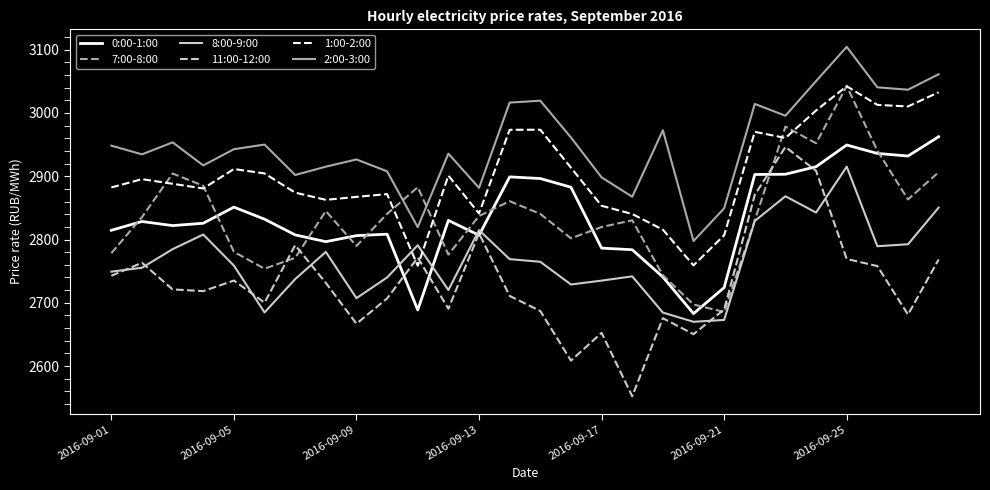

True or false: 1:00-2:00 and 0:00-1:00 intersect in this chart.

False